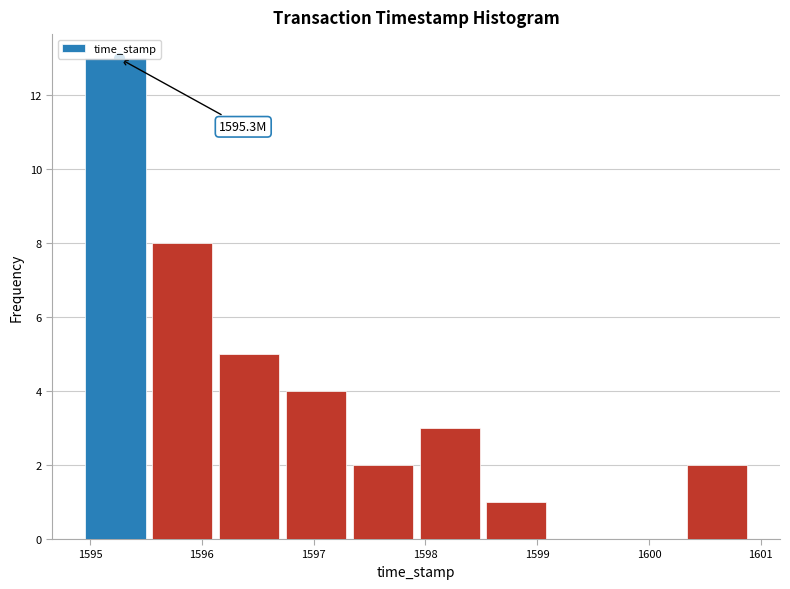

Which range on the x-axis has the tallest bar?

1595.0 to 1595.6